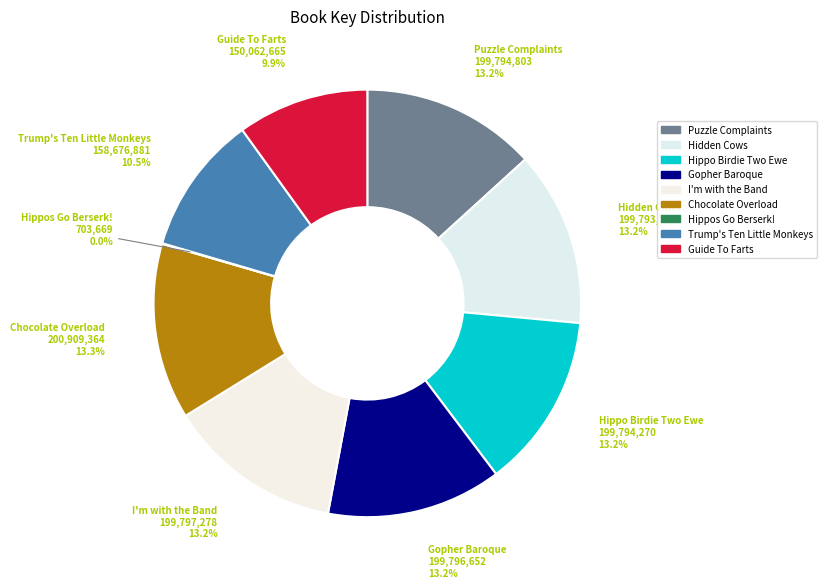

What is the total percentage of I'm with the Band and Trump's Ten Little Monkeys?

23.8%